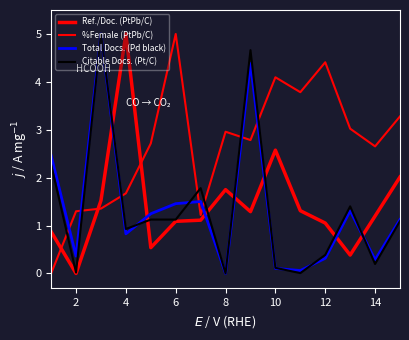

What is the difference between the second highest and second lowest values in the Citable Docs. (Pt/C) series?

4.7